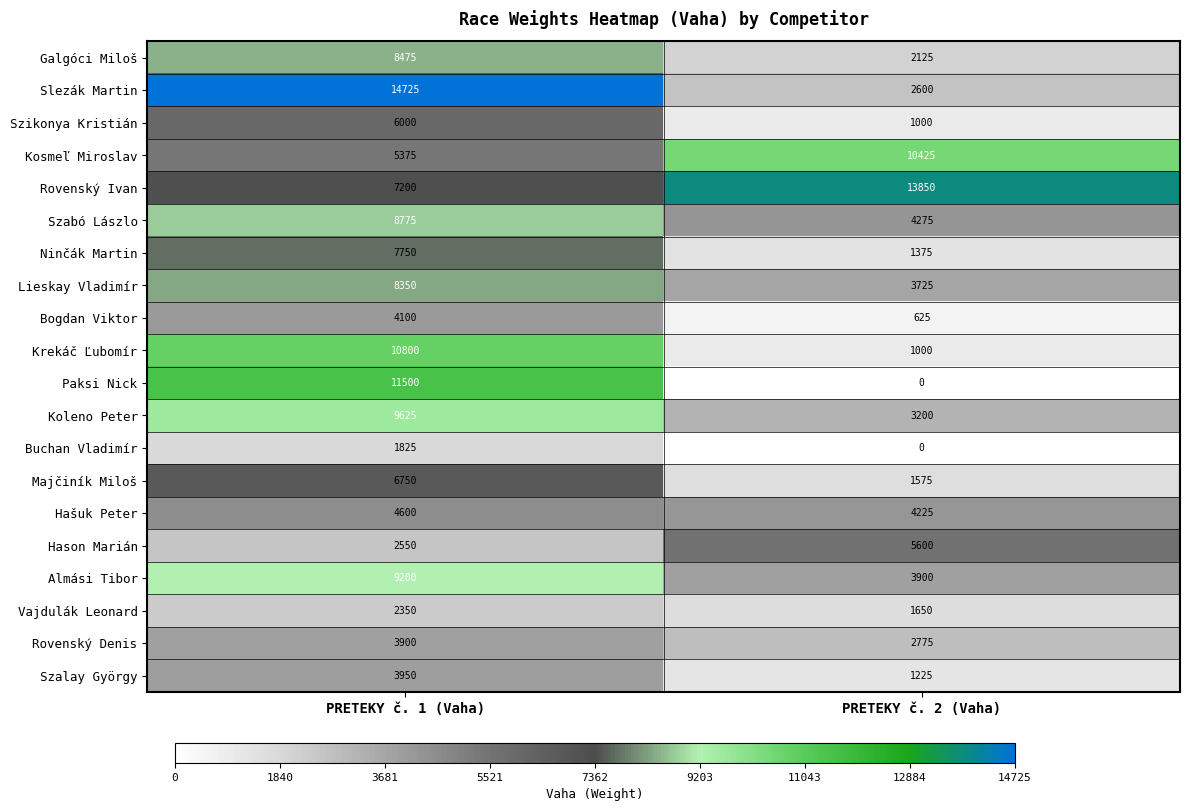

The Kosmeľ Miroslav series shows 5375 at PRETEKY č. 1 (Vaha). True or false?

True